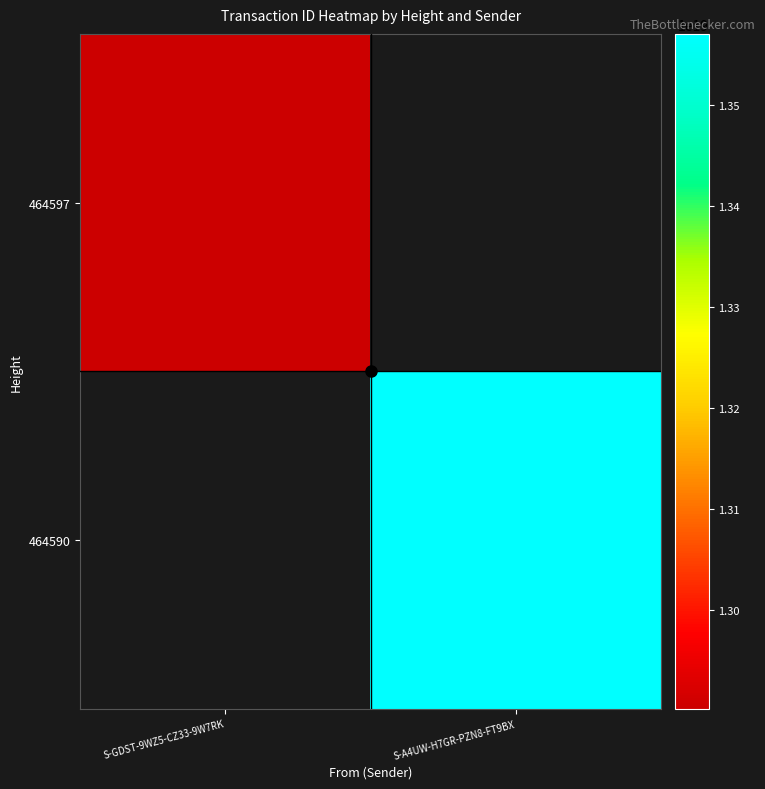

Count the number of categories in the chart.

2